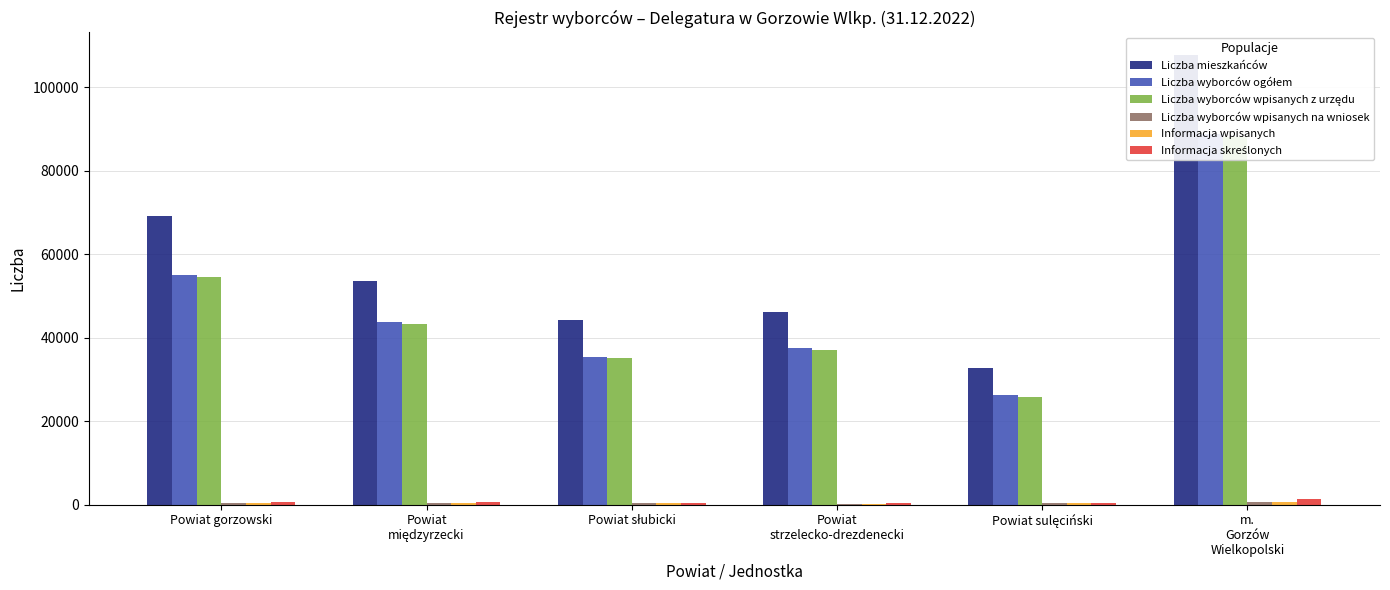

Does the chart contain any negative values?

No